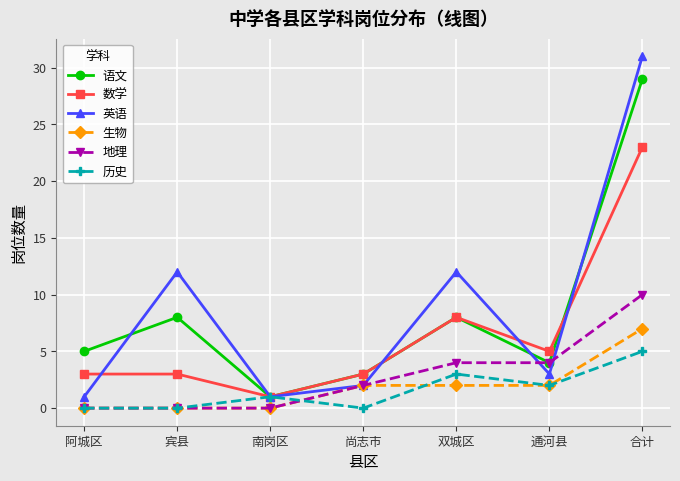

True or false: 语文 and 生物 intersect in this chart.

False